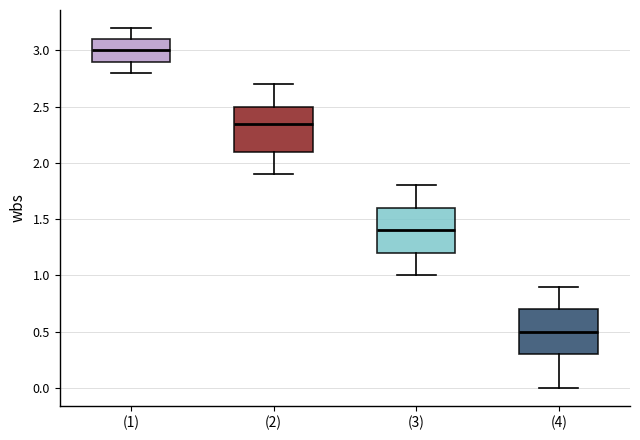

Which box's median line is the lowest?

(4)